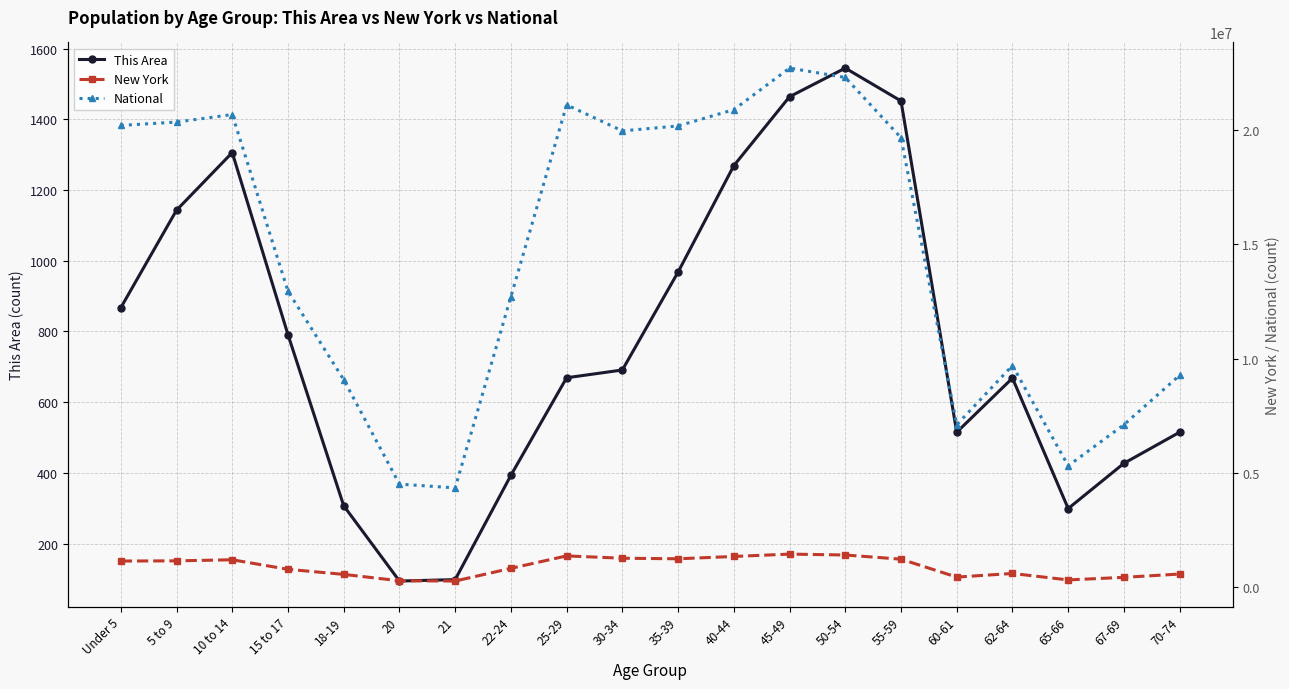

Is this an area chart (filled region under the line)?

No